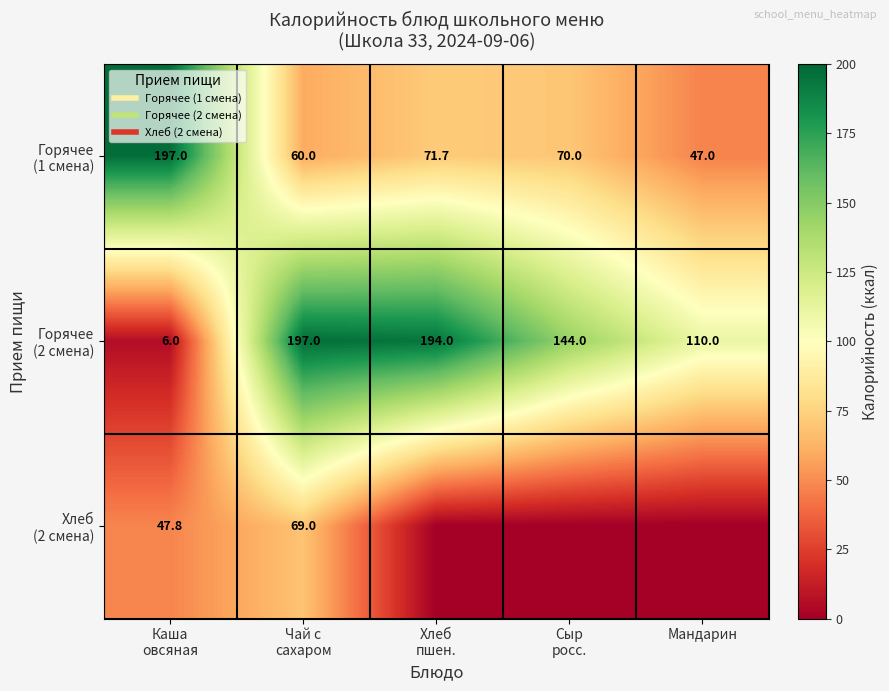

Rank the series at Чай с сахаром from highest to lowest value.

Горячее (2 смена), Хлеб (2 смена), Горячее (1 смена)